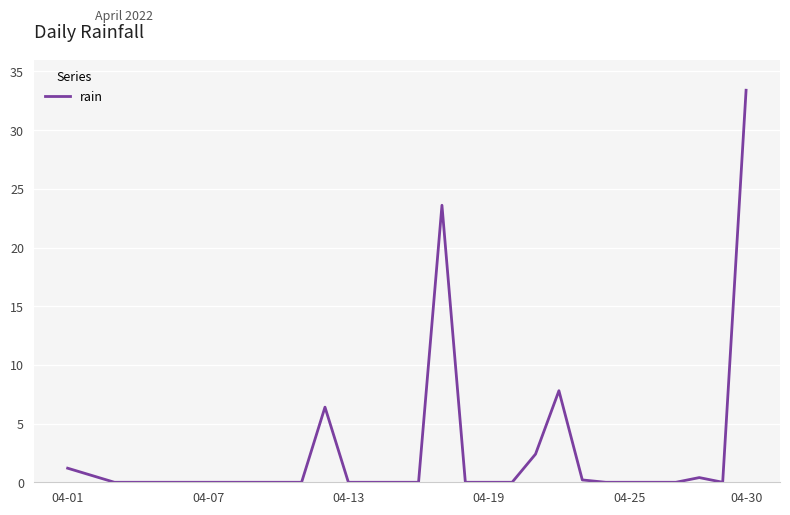

What is the difference between the maximum and minimum values?

33.4